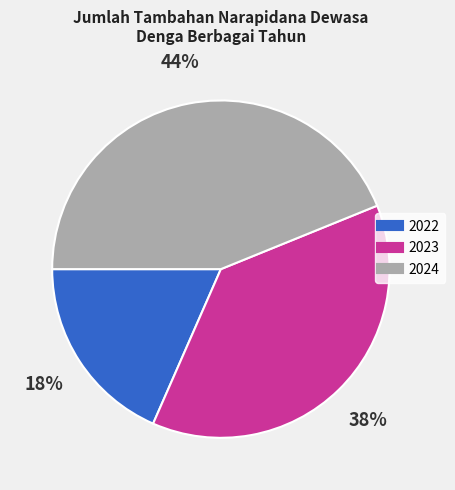

Is there any slice that represents more than half of the pie?

No